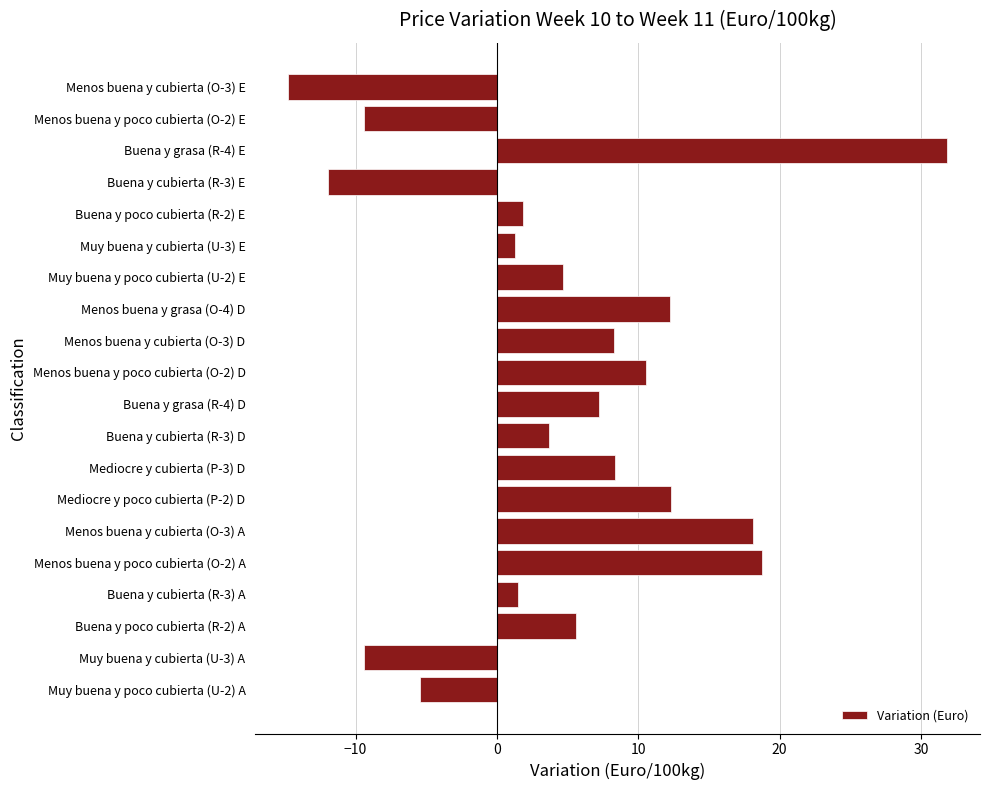

Which category has the lowest value across all series?

Menos buena y cubierta (O-3) E